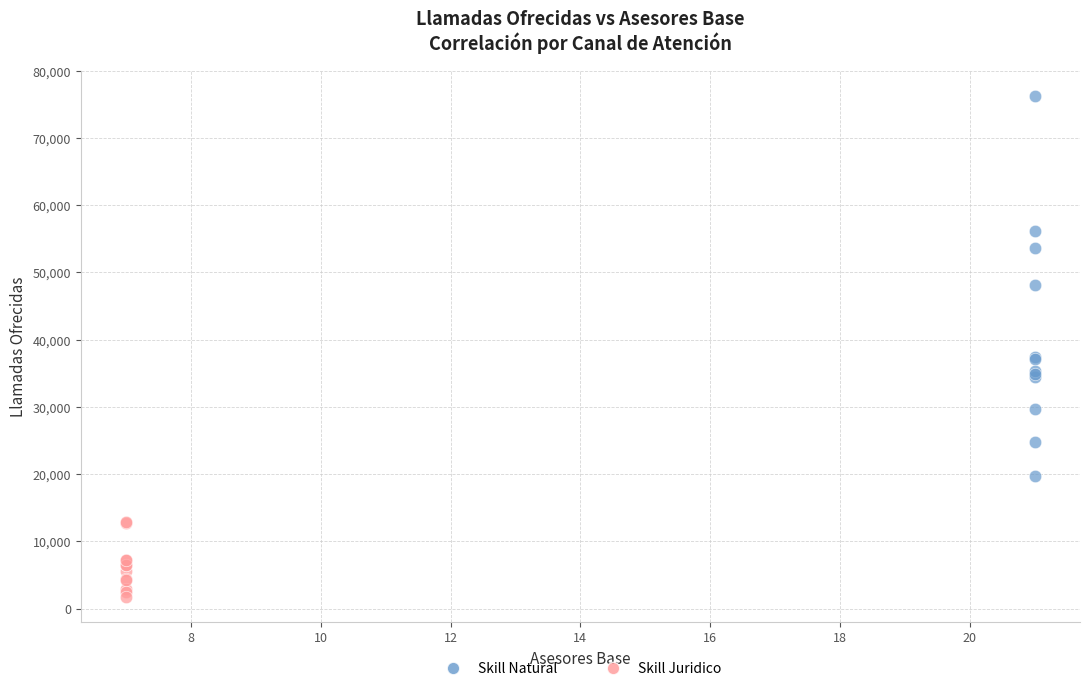

Which series has the largest Y range (max minus min)?

Skill Natural